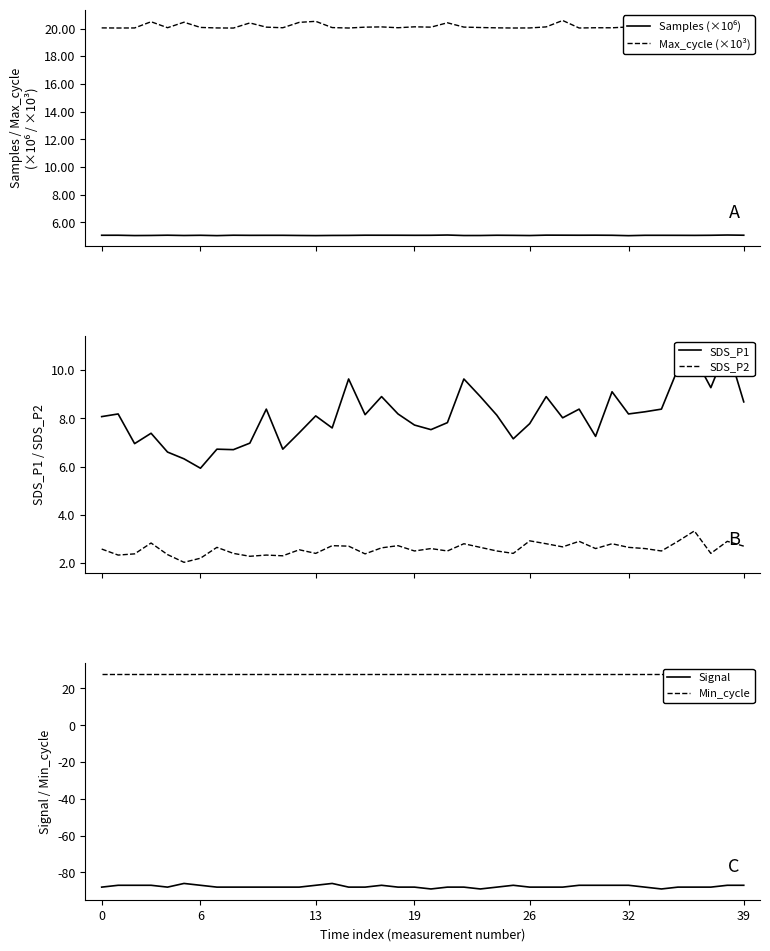

What is the sum of the Signal values at 26 and 30?

-175.0